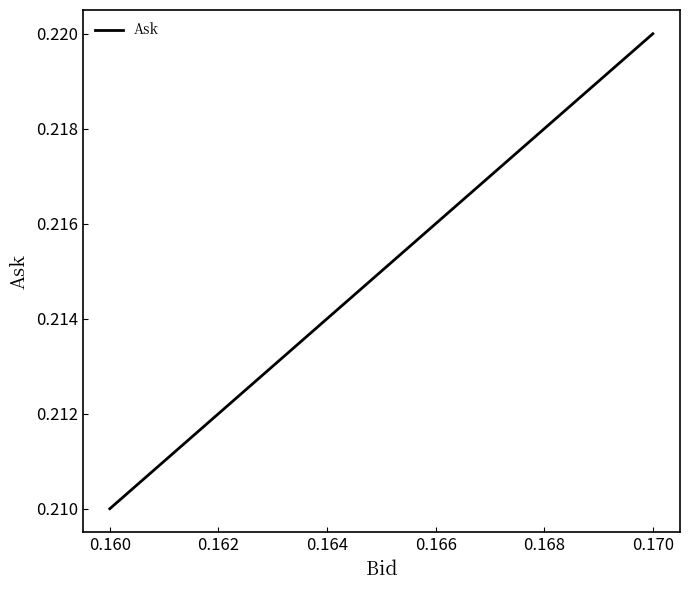

How many values are between 0 and 1?

2